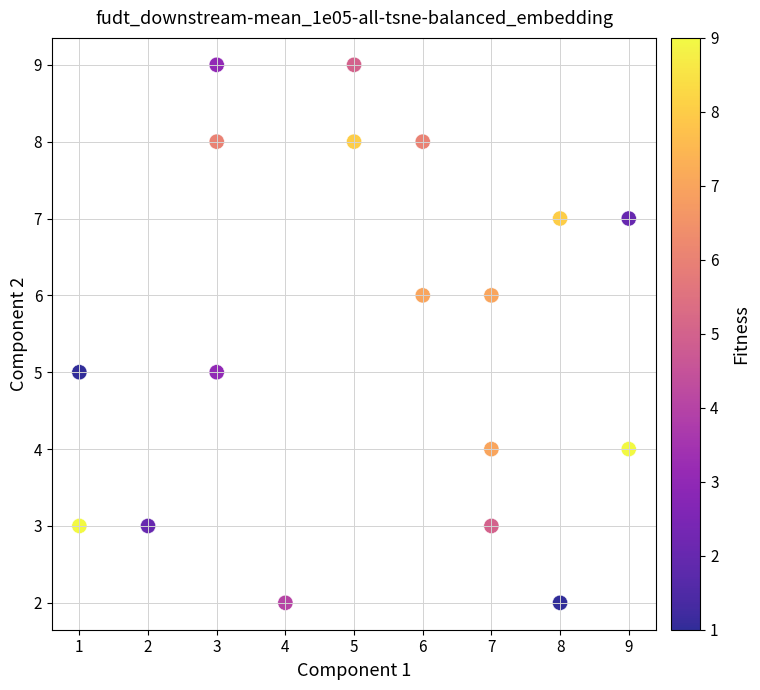

What is the range of X values (max minus min)?

8